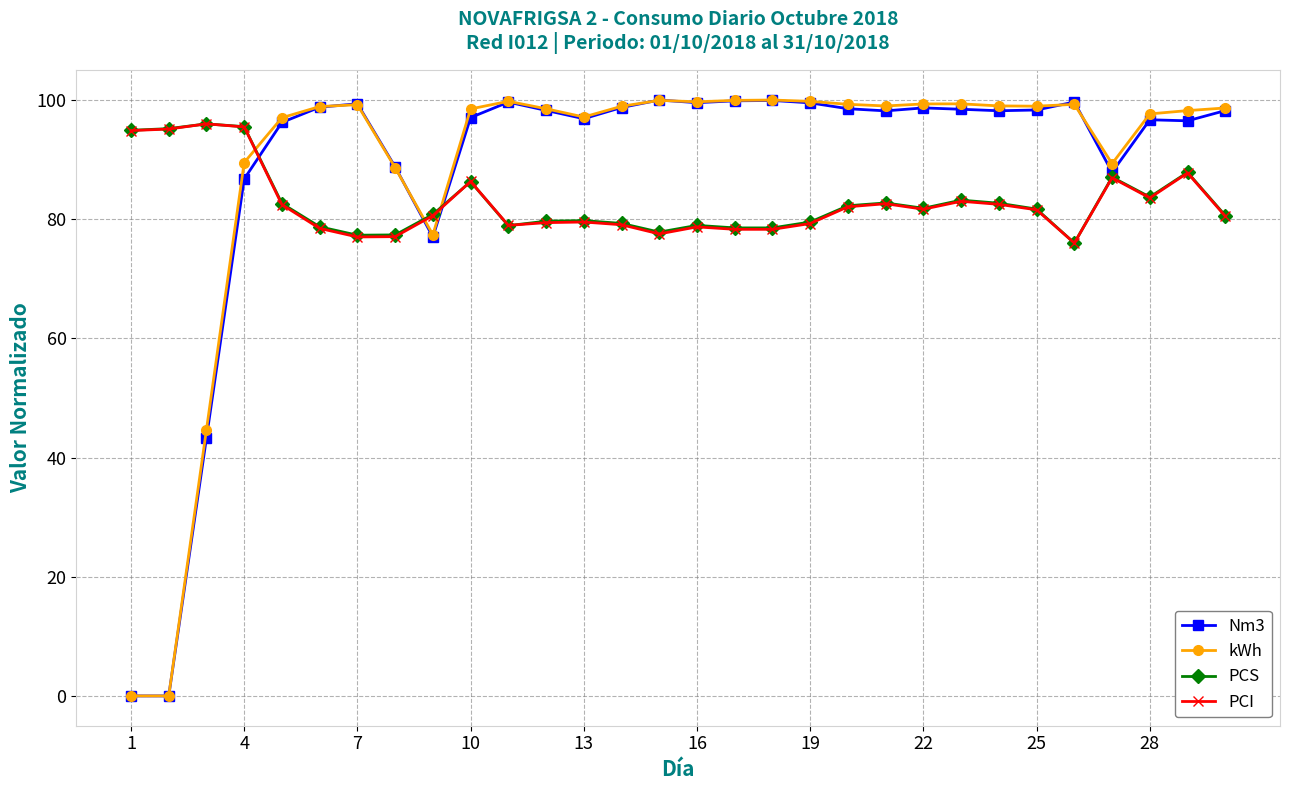

At how many categories does at least one series exceed 36?

30